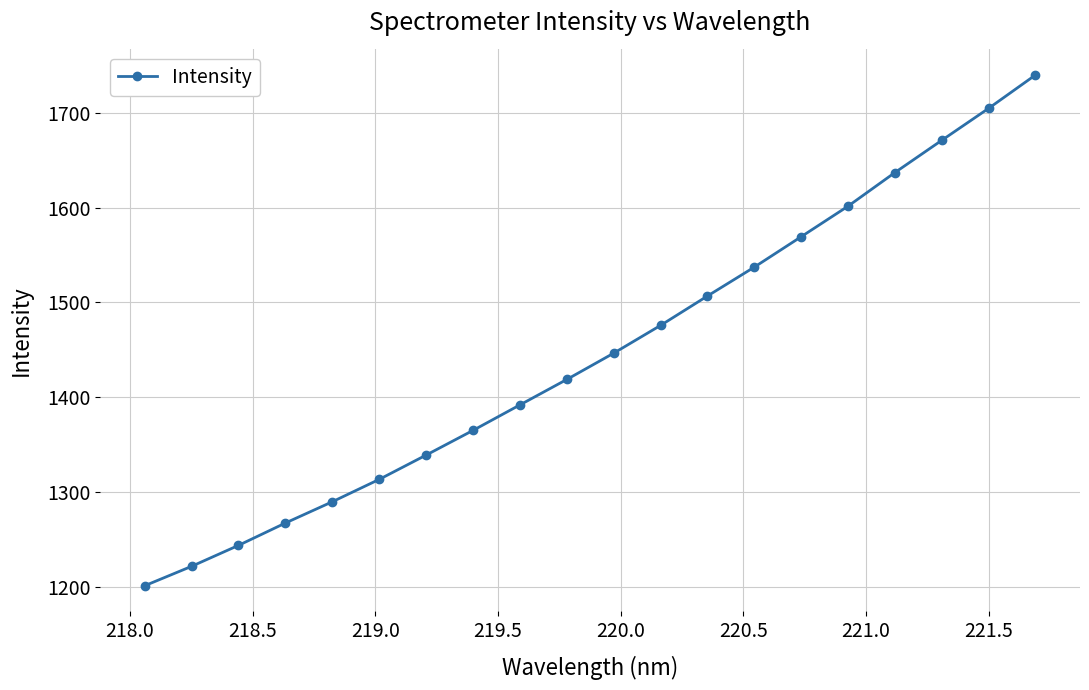

True or false: the data has more than 0 interior local peaks.

False